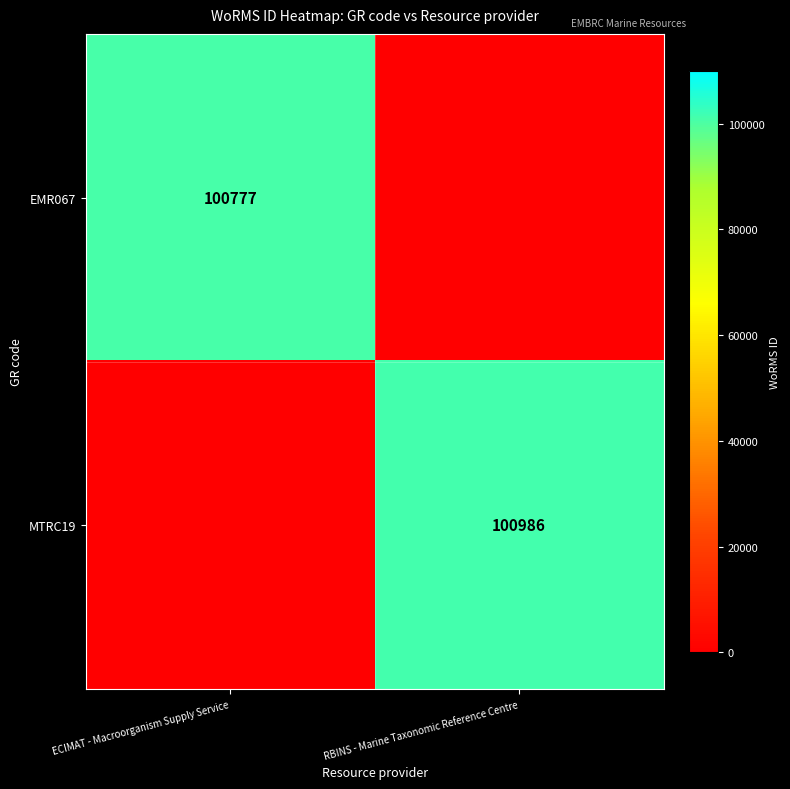

How many data points does each series have?

2